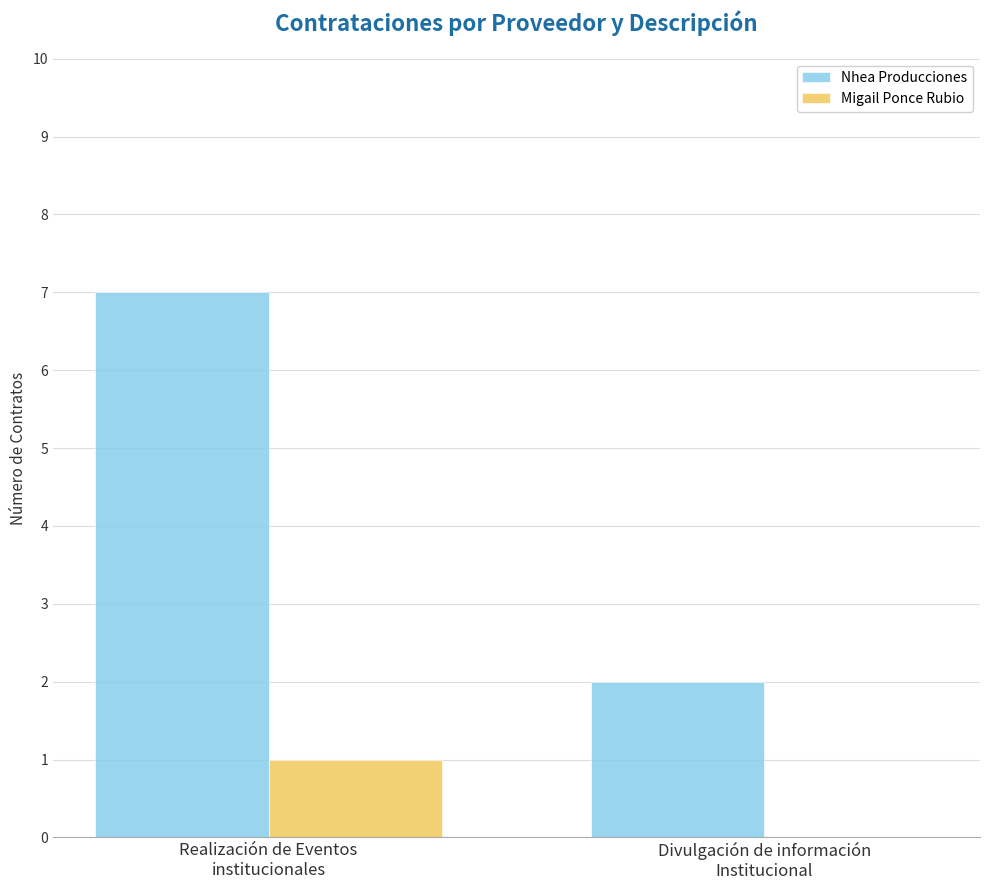

The value of Migail Ponce Rubio at Realización de Eventos
institucionales is 2. True or false?

False